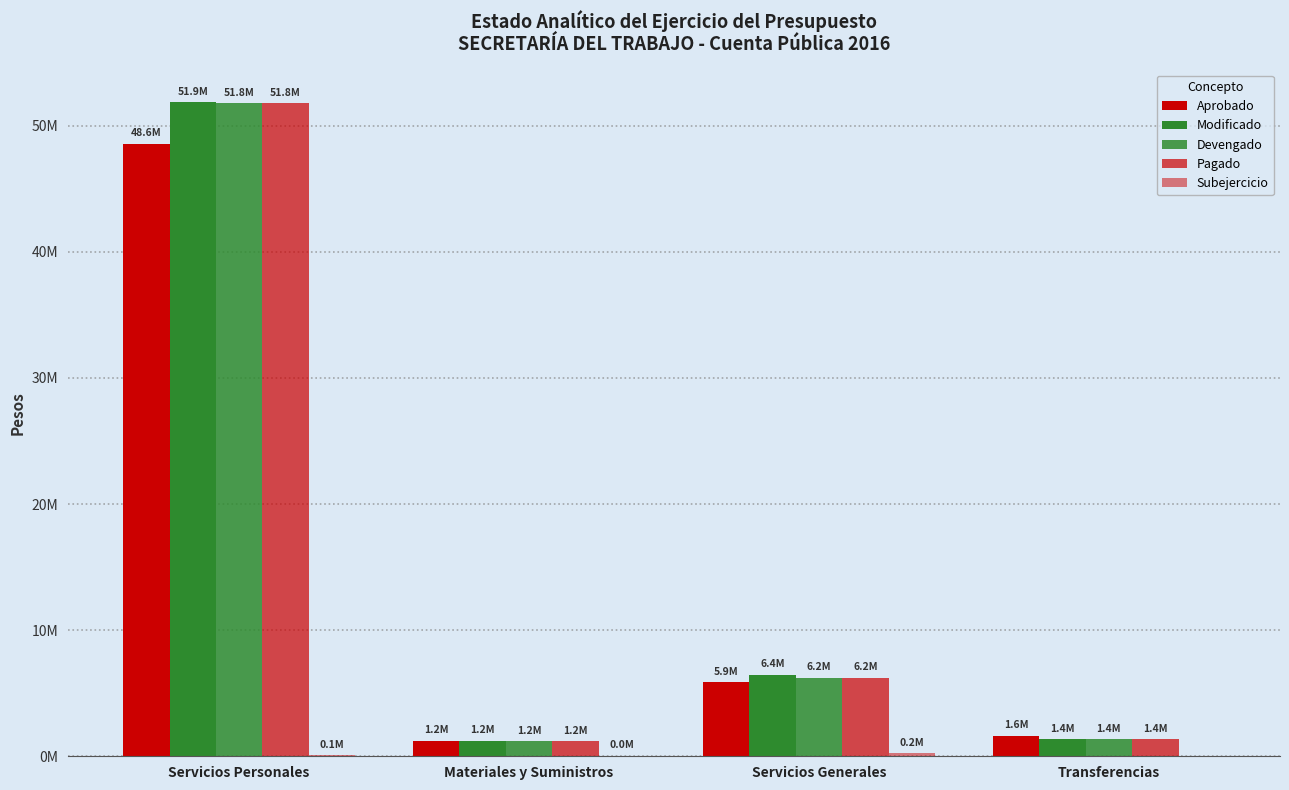

What is the sum of the Aprobado values at Materiales y Suministros and Servicios Personales?

49774312.0